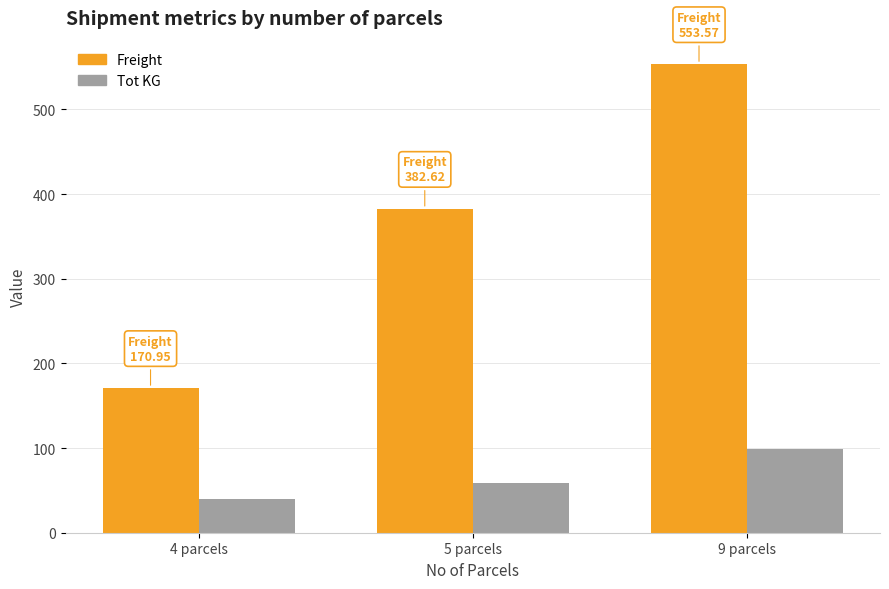

At which label does Tot KG first exceed 58?

5 parcels